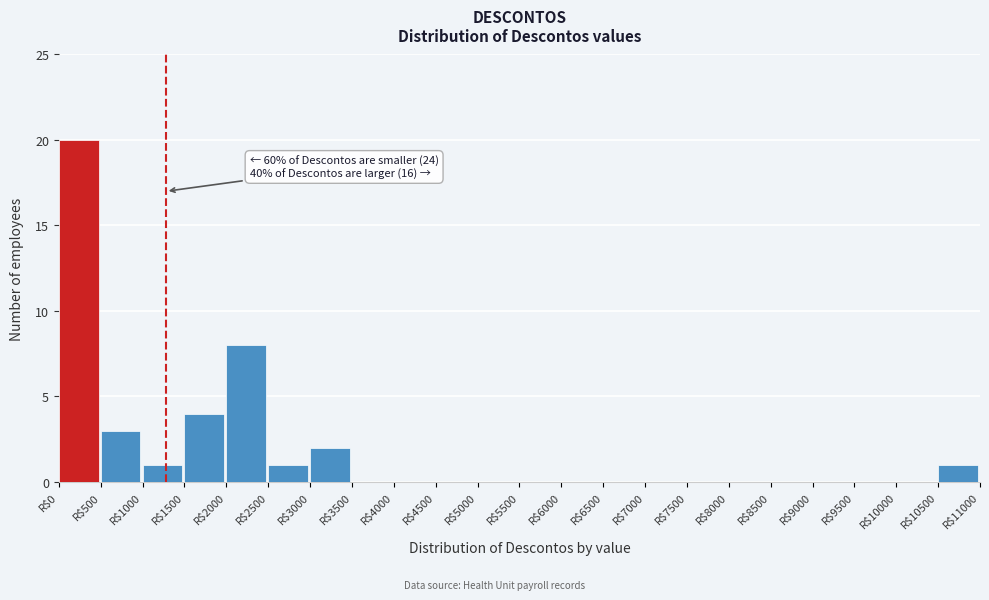

Which range on the x-axis has the tallest bar?

0 to 500